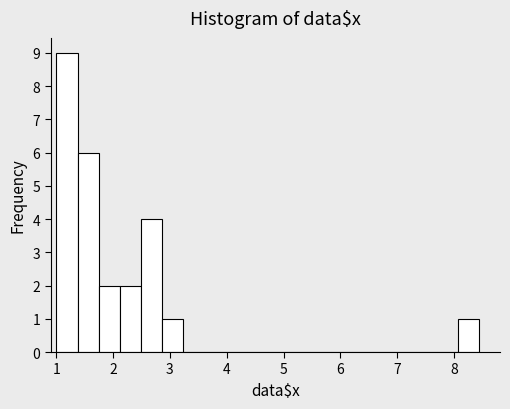

Around what value on the x-axis is the tallest bar? Give the approximate position of its centre, as read against the axis.

1.2